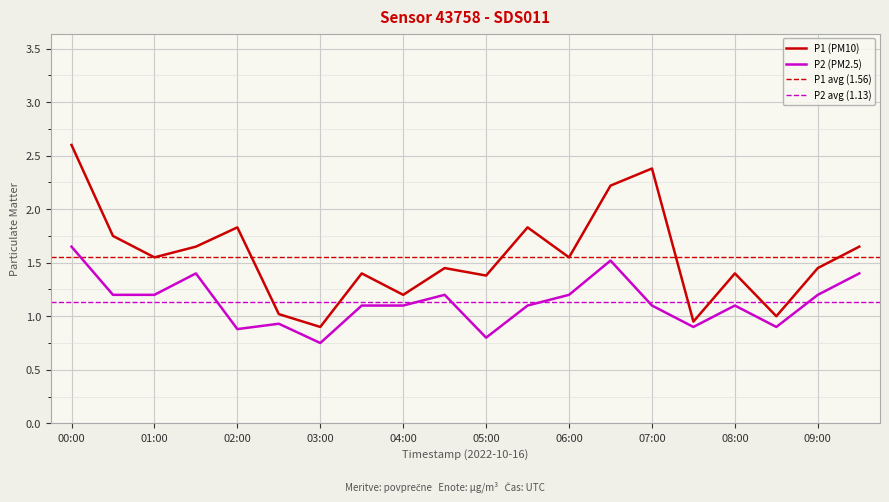

How many categories are shown in the chart?

20